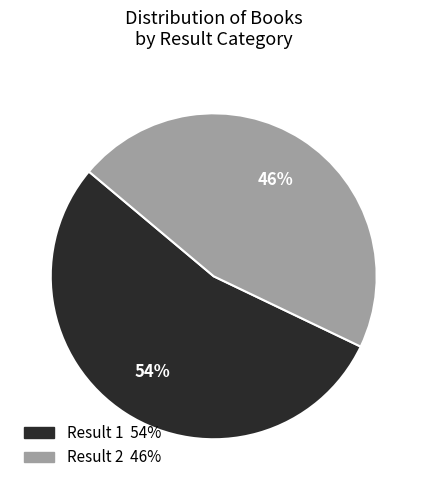

To the nearest percent, what is the difference between the largest and smallest slice percentages?

8%